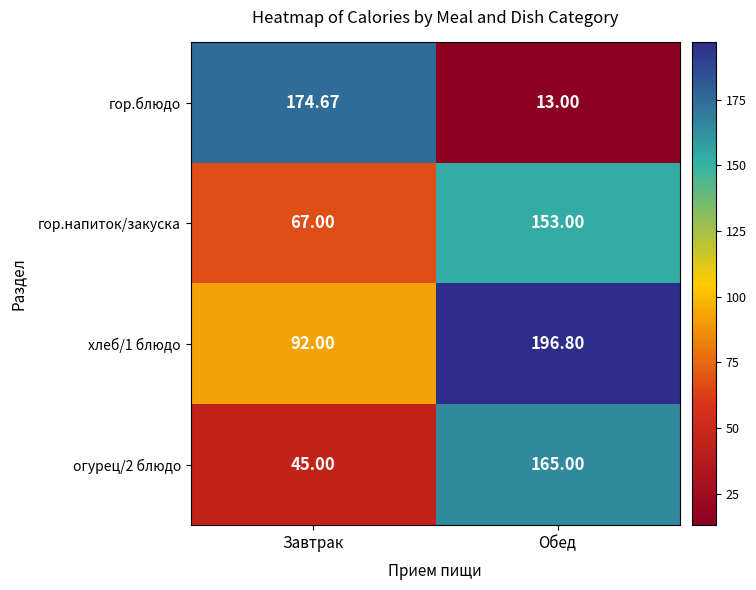

What is the greatest value displayed?

196.8